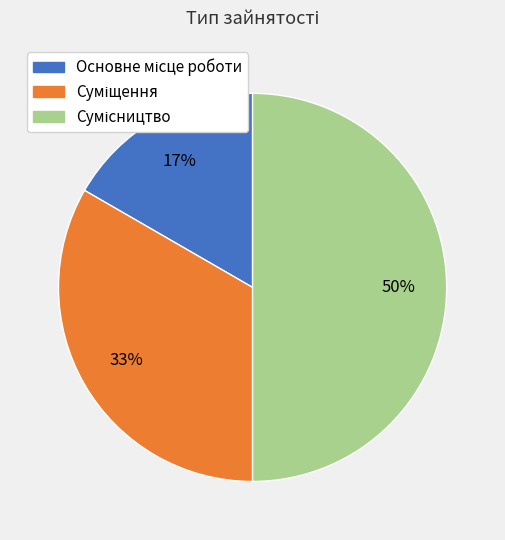

To the nearest percent, what is the difference between the largest and smallest slice percentages?

33%